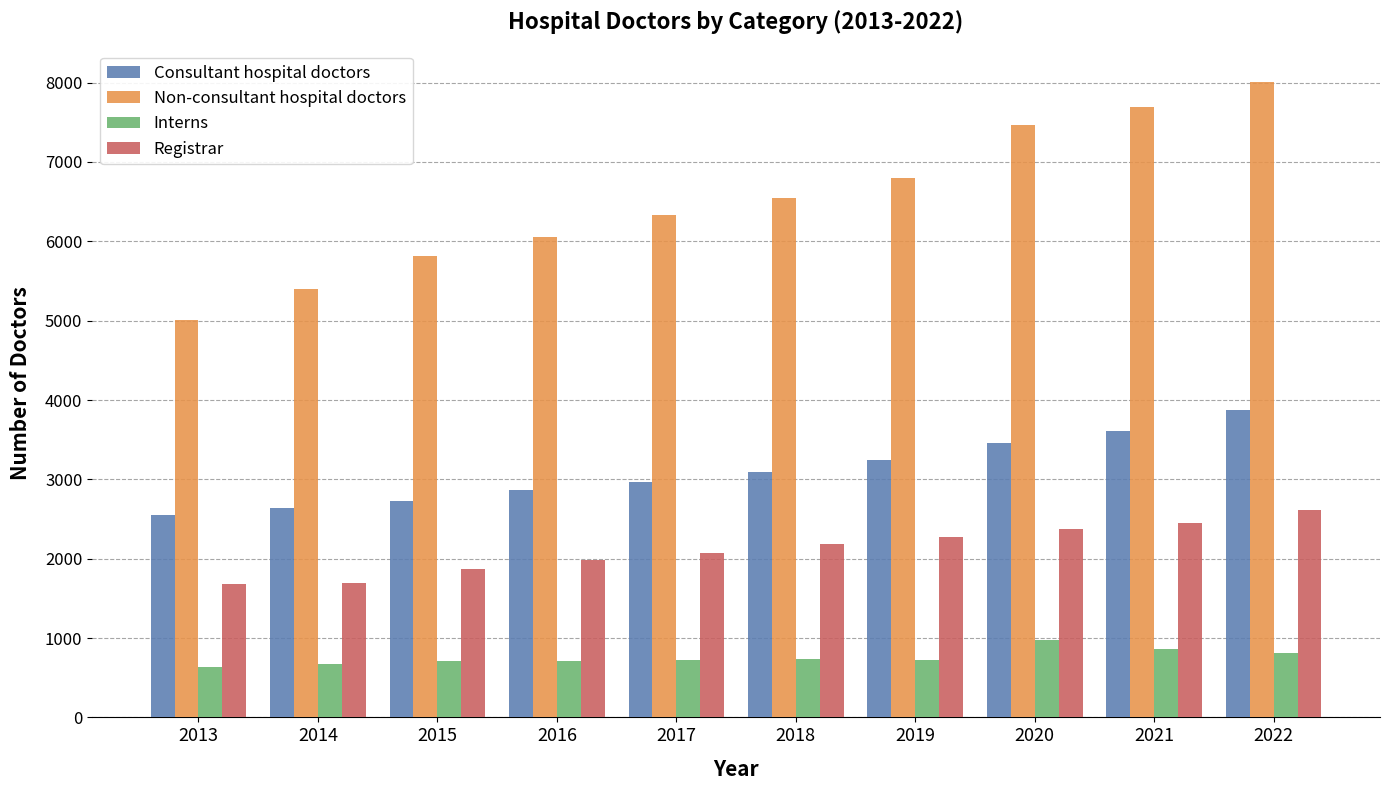

At which category is the sum across all series the highest?

2022